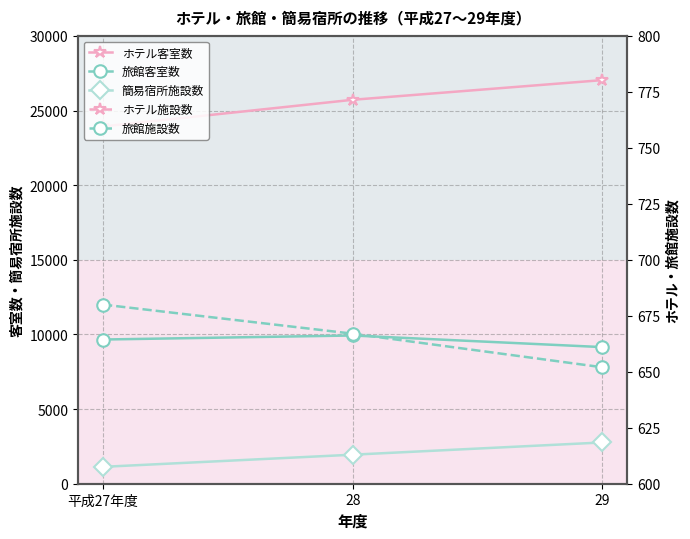

At which label is ホテル施設数 closest to 244?

28